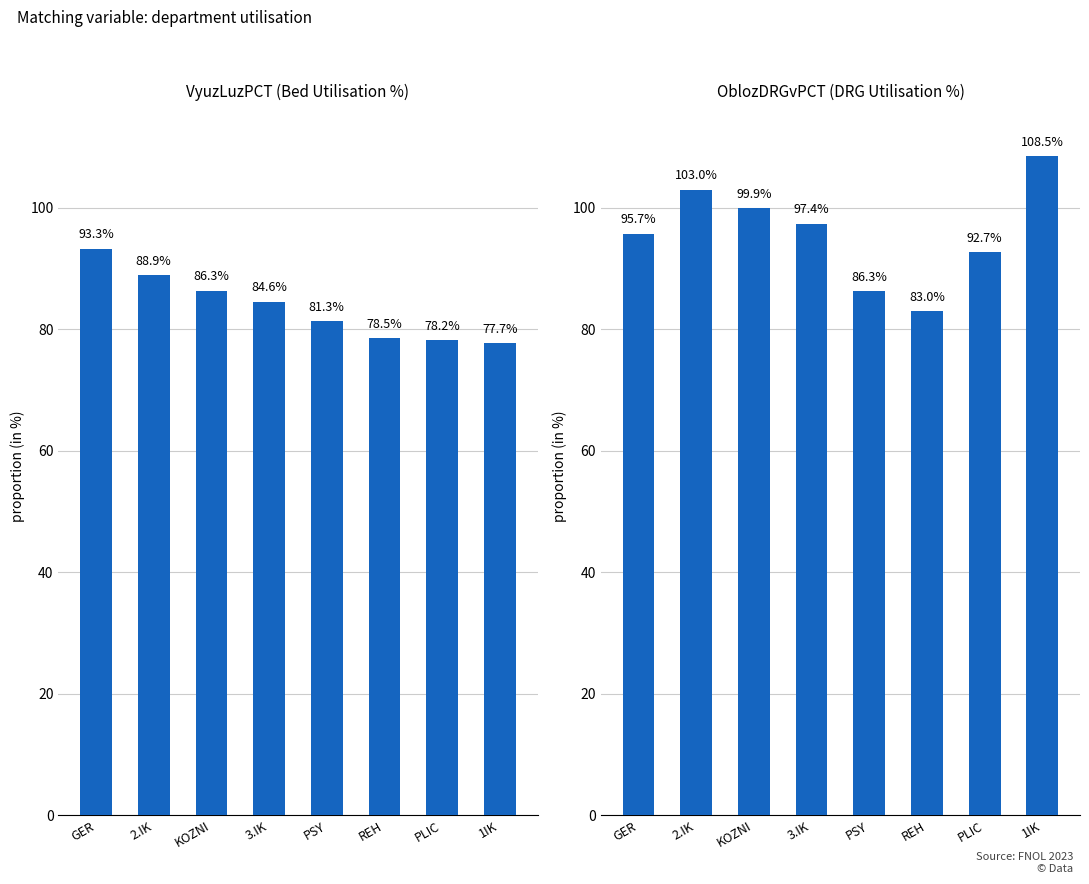

Rank the series by their maximum value, from highest to lowest.

OblozDRGvPCT (DRG Utilisation %), VyuzLuzPCT (Bed Utilisation %)